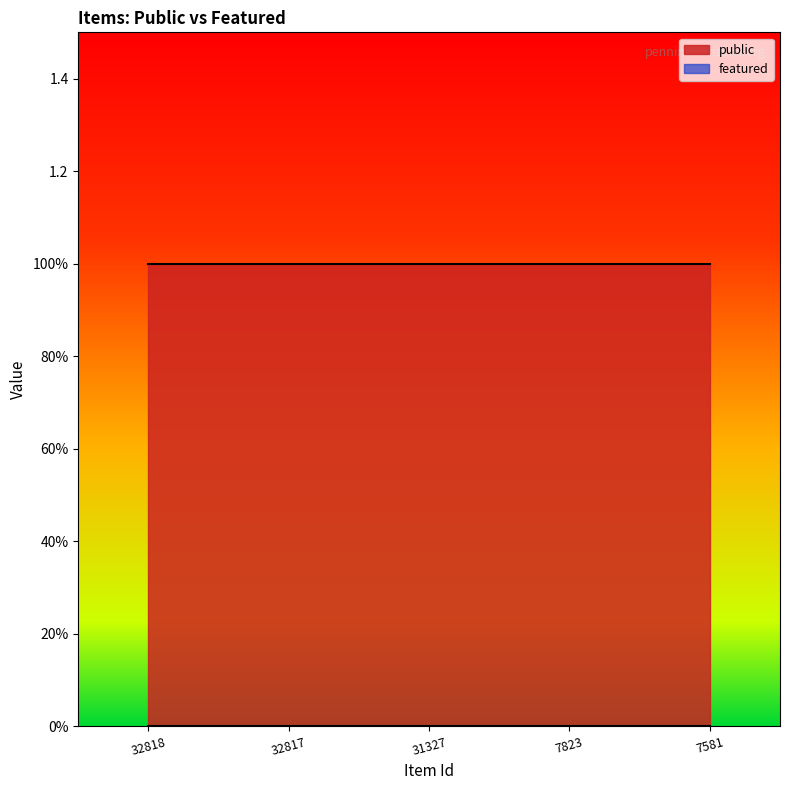

What is the spread (max minus min) of values at 32818?

1